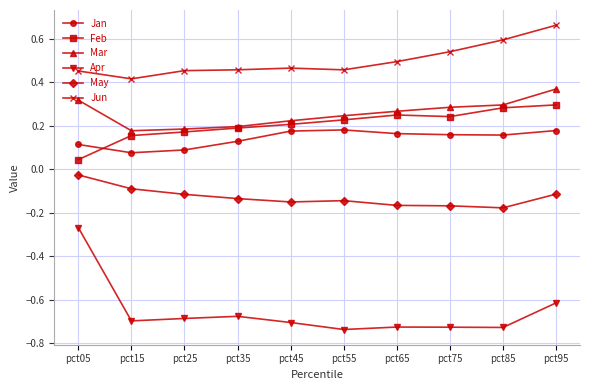

Rank the series by their maximum value, from highest to lowest.

Jun, Mar, Feb, Jan, May, Apr